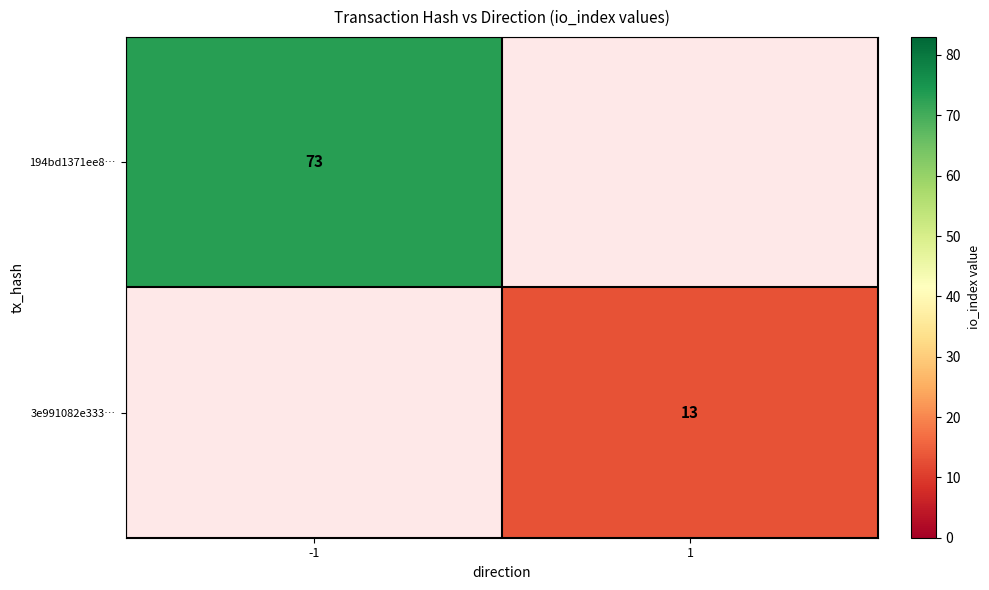

The value of 3e991082e333… at 1 is 7. True or false?

False